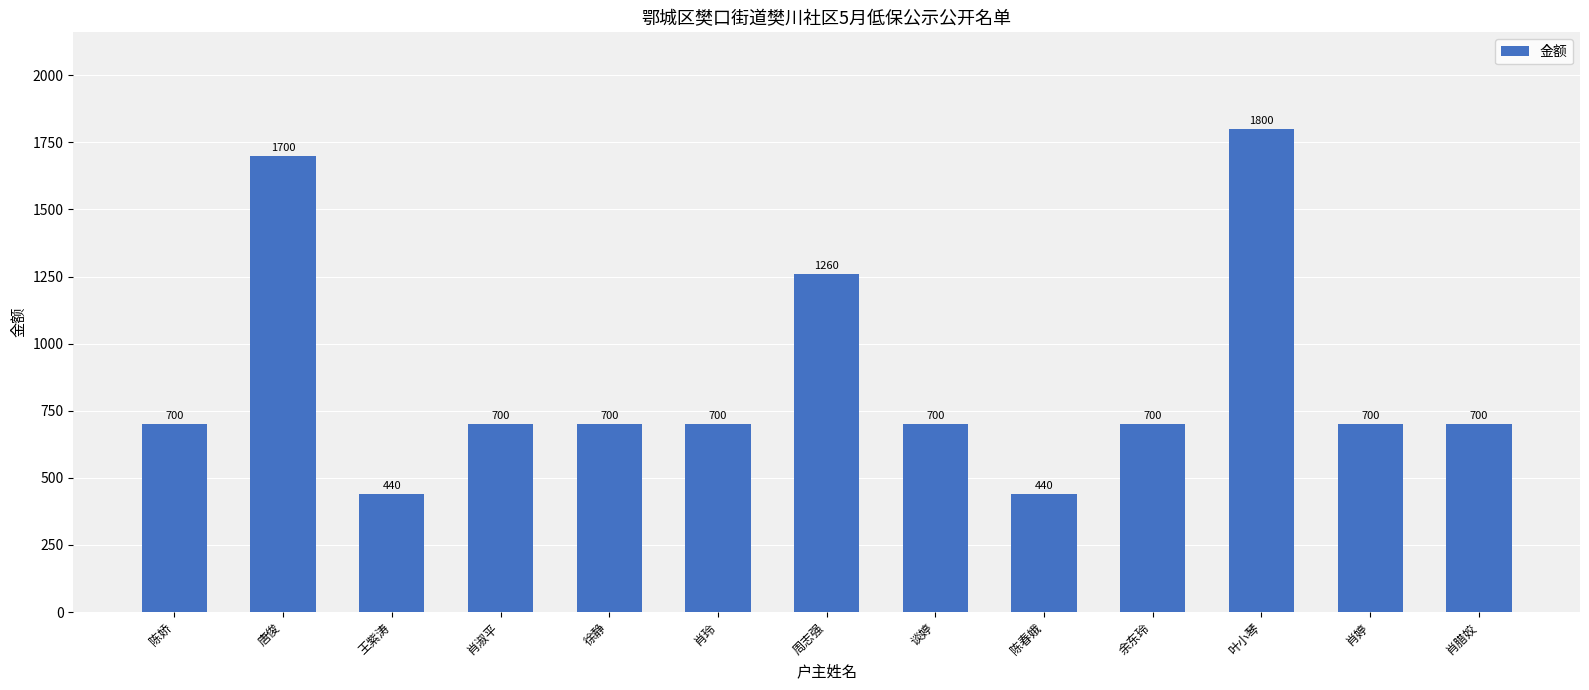

True or false: the data shows 390 at 余东玲.

False